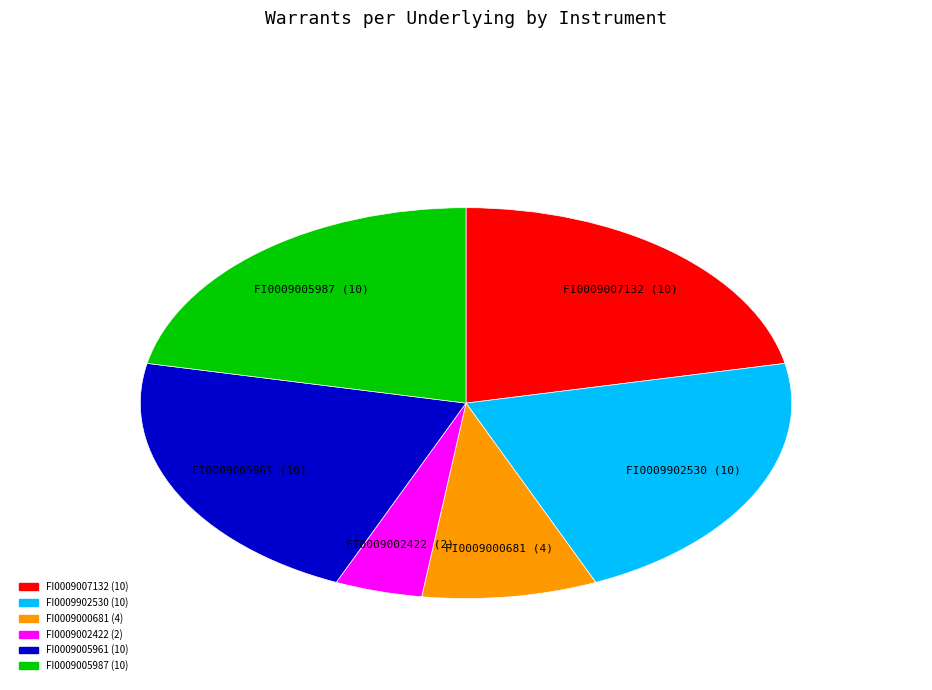

True or false: FI0009000681 (4) accounts for 9% of the total.

True